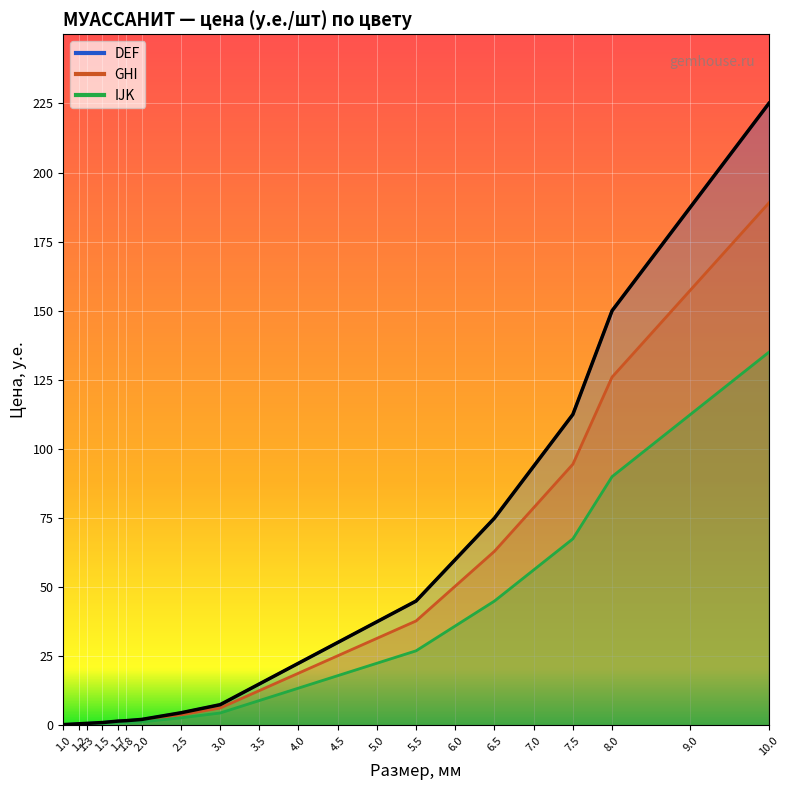

Reading left to right, list all the values displayed in this chart.

DEF: 1.0=0.3	1.2=0.6	1.3=0.8	1.5=1.1	1.7=1.6	1.8=1.7	2.0=2.2	2.5=4.6	3.0=7.5	3.5=15.0	4.0=22.5	4.5=30.0	5.0=37.5	5.5=45.0	6.0=60.0	6.5=75.0	7.0=93.8	7.5=112.5	8.0=150.0	9.0=187.5	10.0=225.0
GHI: 1.0=0.3	1.2=0.5	1.3=0.6	1.5=0.9	1.7=1.3	1.8=1.4	2.0=1.8	2.5=3.8	3.0=6.3	3.5=12.6	4.0=18.9	4.5=25.2	5.0=31.5	5.5=37.8	6.0=50.4	6.5=63.0	7.0=78.8	7.5=94.5	8.0=126.0	9.0=157.5	10.0=189.0
IJK: 1.0=0.2	1.2=0.4	1.3=0.5	1.5=0.6	1.7=0.9	1.8=1.0	2.0=1.3	2.5=2.7	3.0=4.5	3.5=9.0	4.0=13.5	4.5=18.0	5.0=22.5	5.5=27.0	6.0=36.0	6.5=45.0	7.0=56.2	7.5=67.5	8.0=90.0	9.0=112.5	10.0=135.0